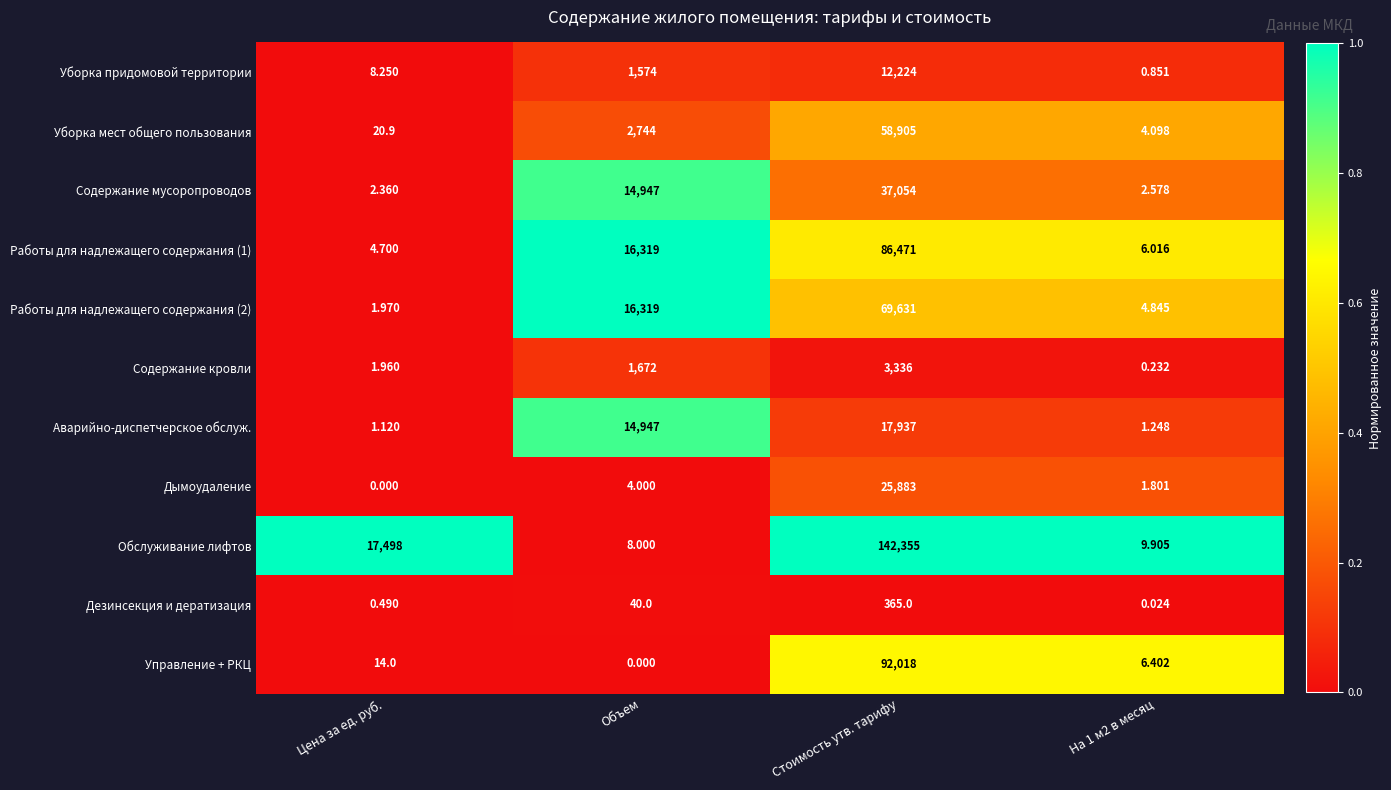

What is the maximum value shown in the chart?

142355.0